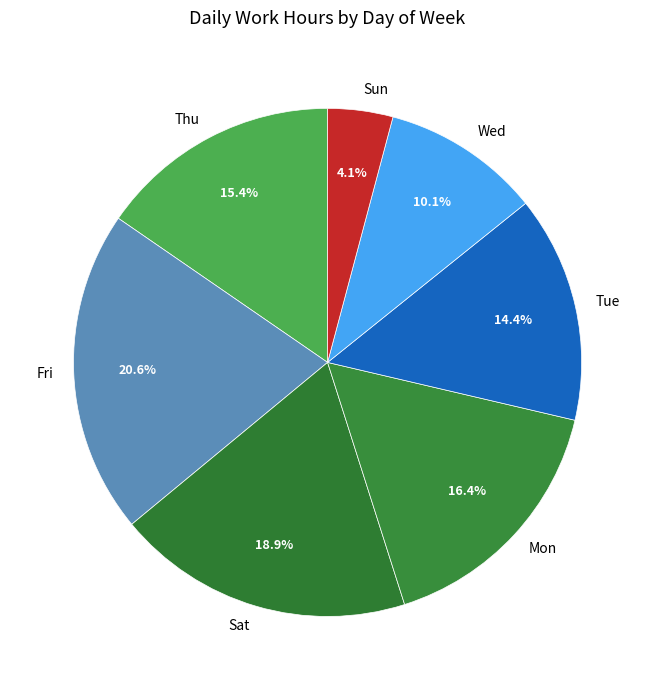

Between Fri and Tue, which is larger?

Fri